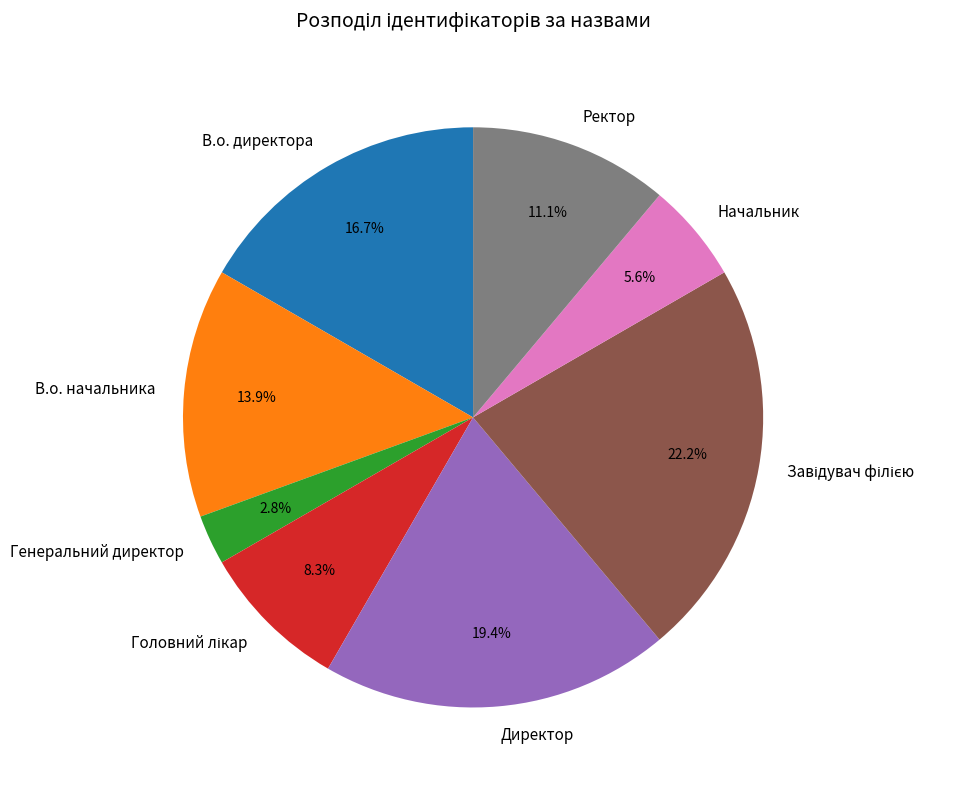

To the nearest percent, what portion does Ректор represent?

11%